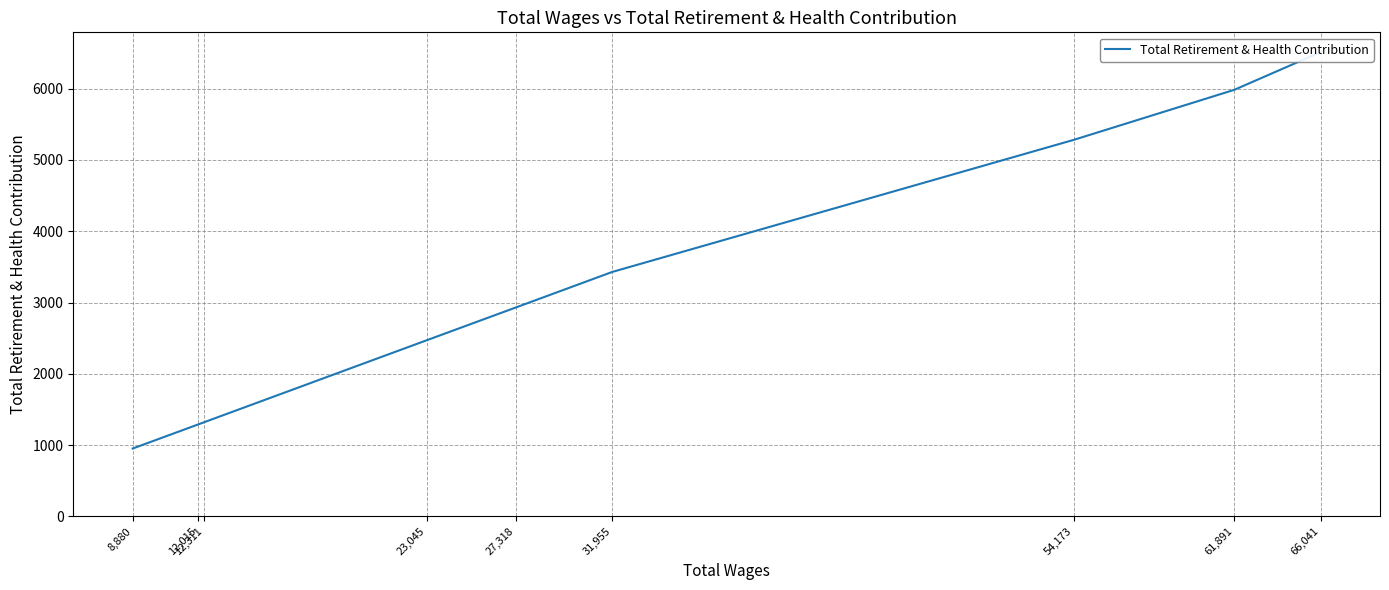

Which label corresponds to the largest value in the chart?

66,041